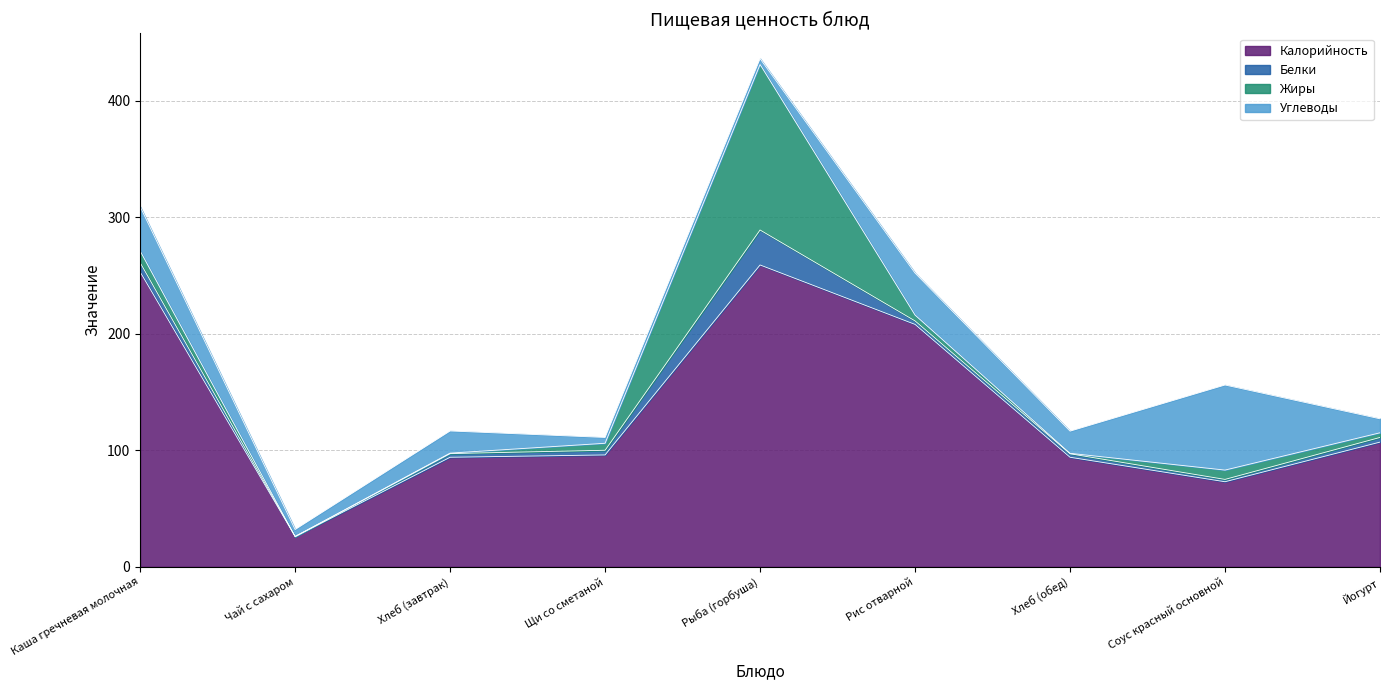

True or false: Калорийность and Белки cross at least once.

False